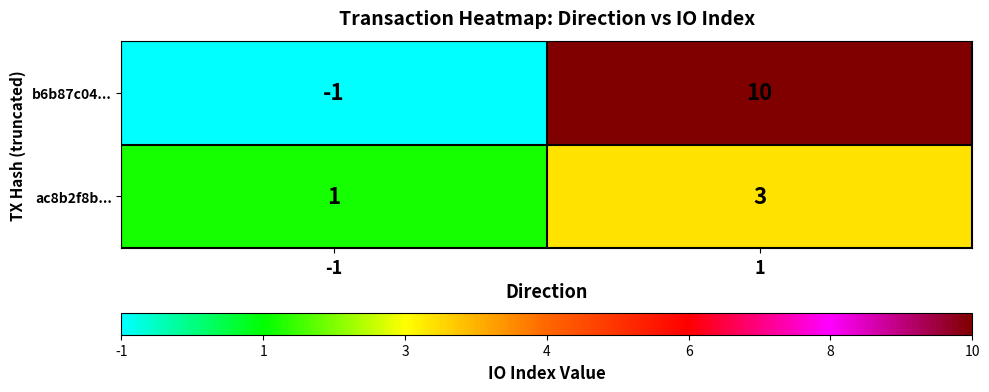

Which series changed the most between -1 and 1?

b6b87c04...